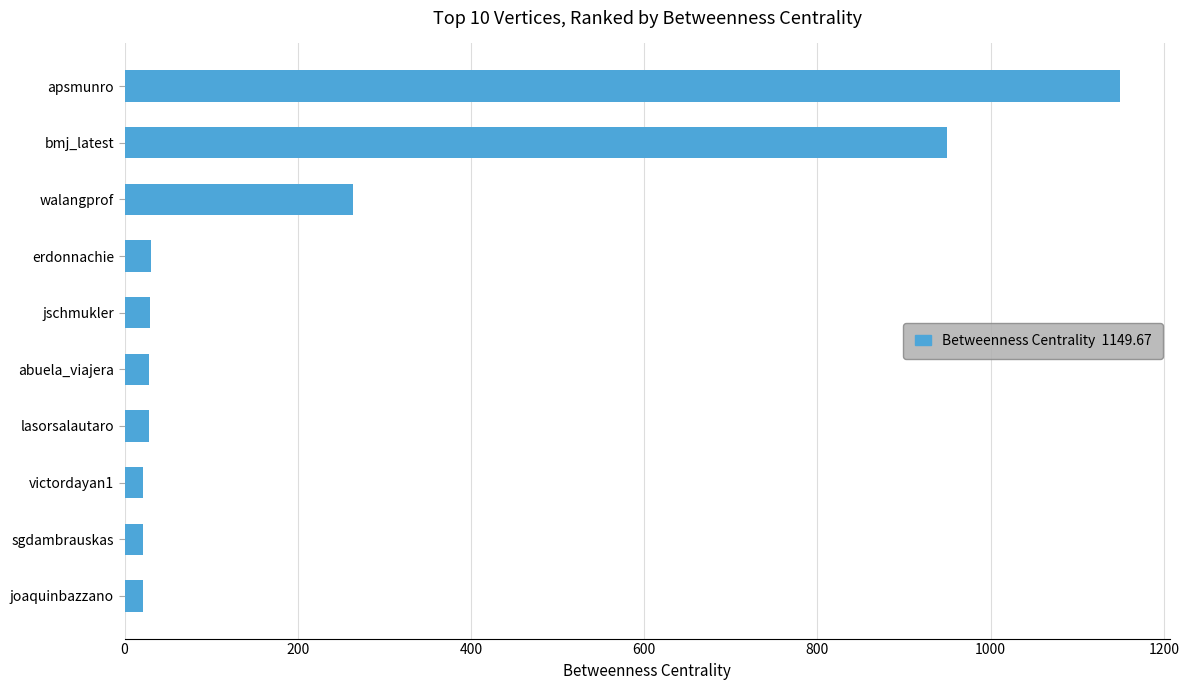

Which has a higher value, joaquinbazzano or bmj_latest?

bmj_latest